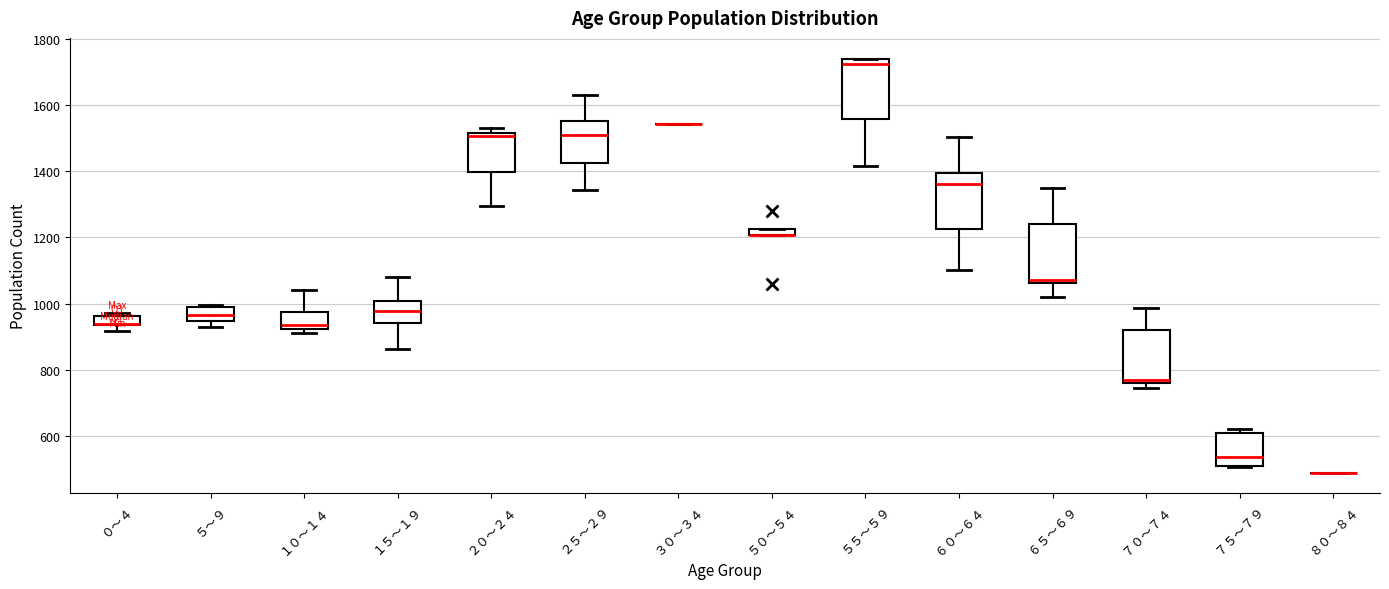

Where is the upper edge of the box for ５５～５９ on the y-axis? The values are not printed on the chart, so give them approximately, as read against the axis.

1740